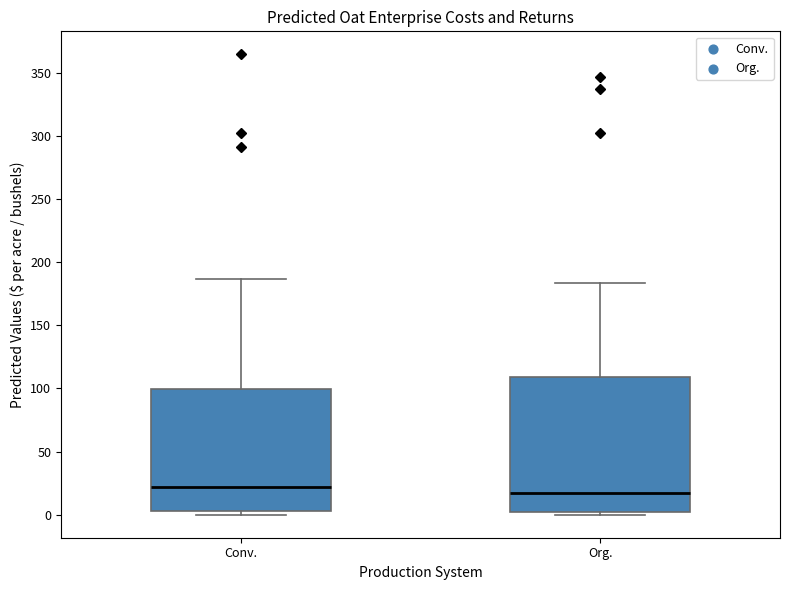

Where is the lower edge of the box for Conv. on the y-axis? The values are not printed on the chart, so give them approximately, as read against the axis.

5